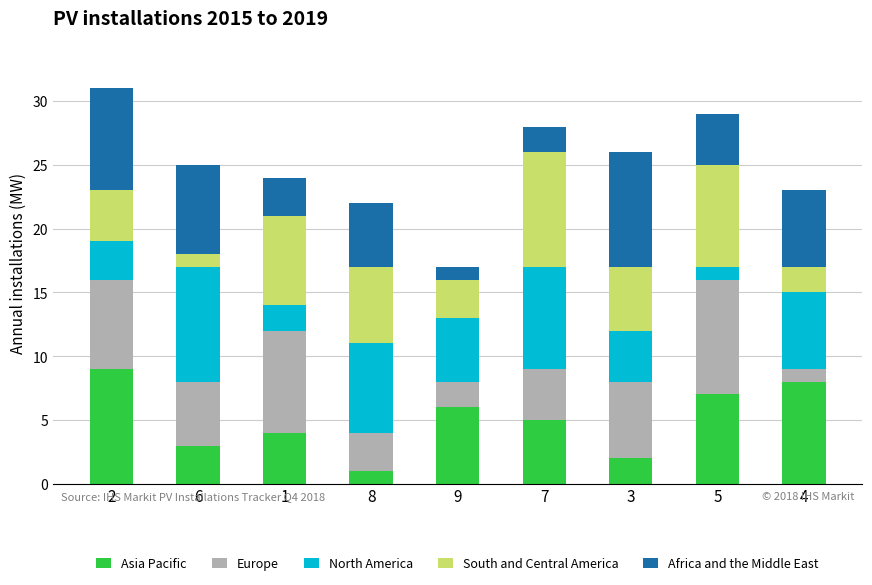

What are all the series names shown in the legend?

Asia Pacific, Europe, North America, South and Central America, Africa and the Middle East